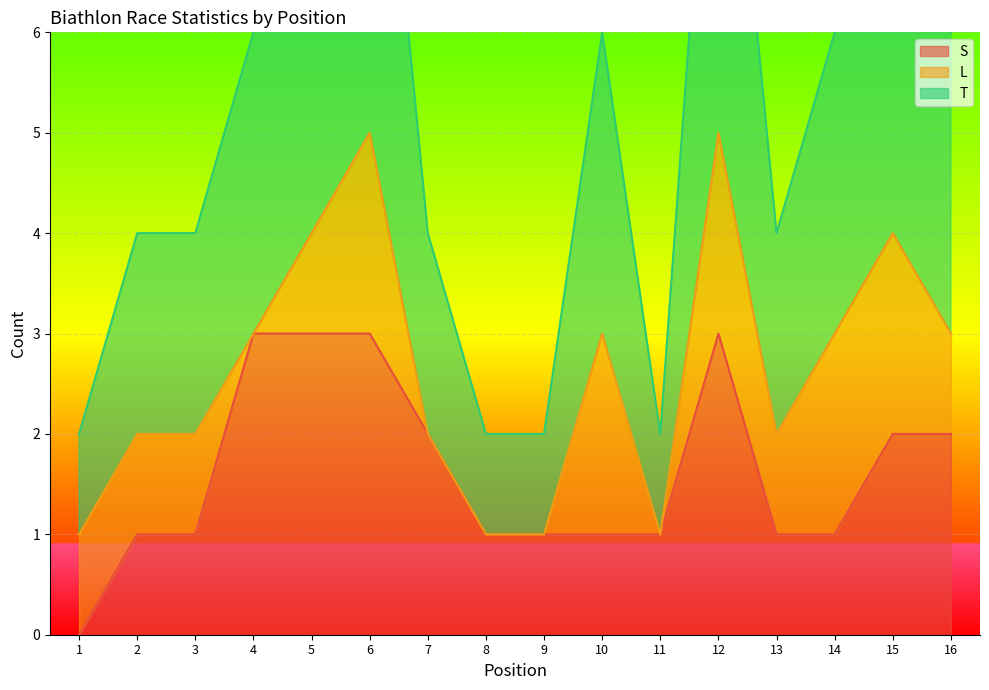

True or false: T and S cross at least once.

False